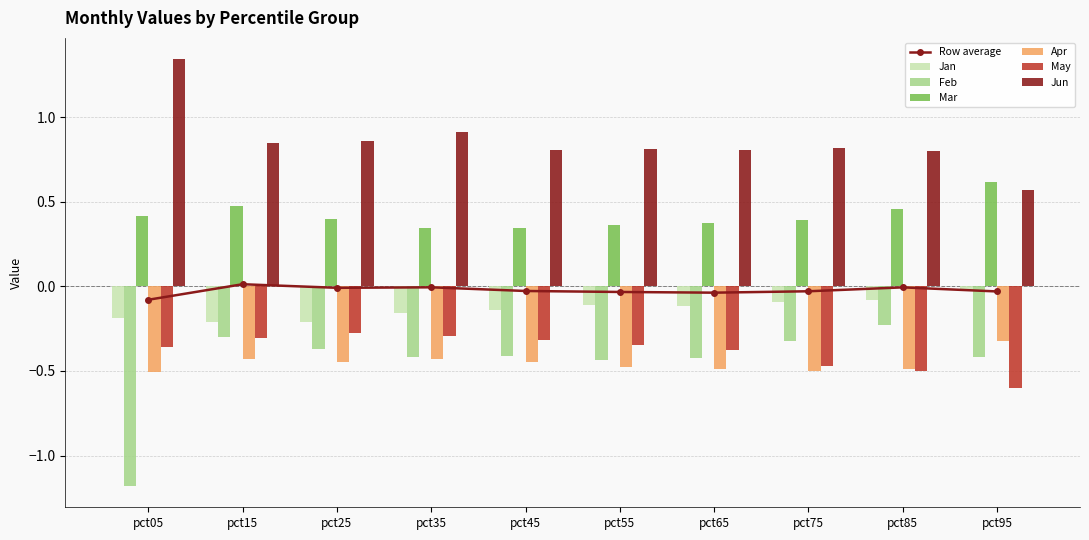

How many bars are there in total?

60